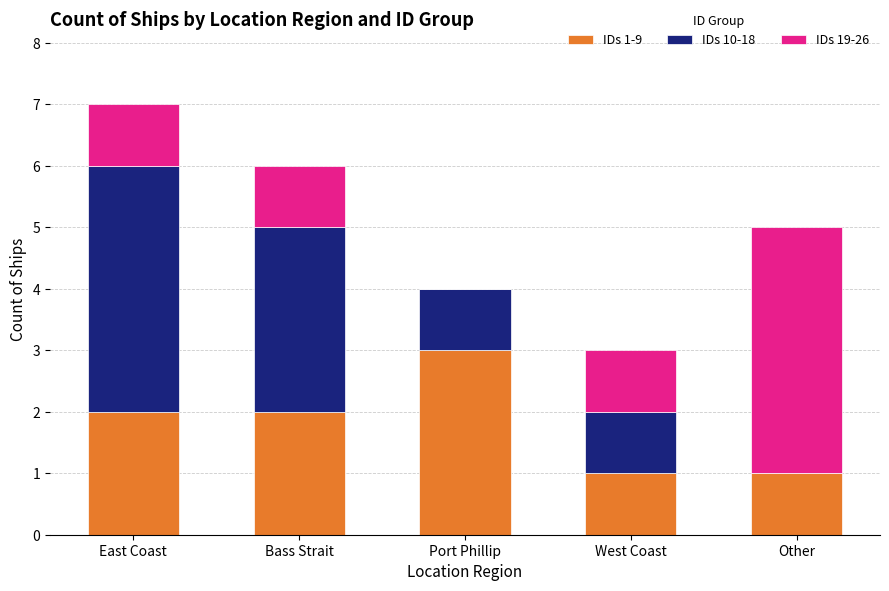

Is it true that IDs 1-9 equals 5 at Port Phillip?

False